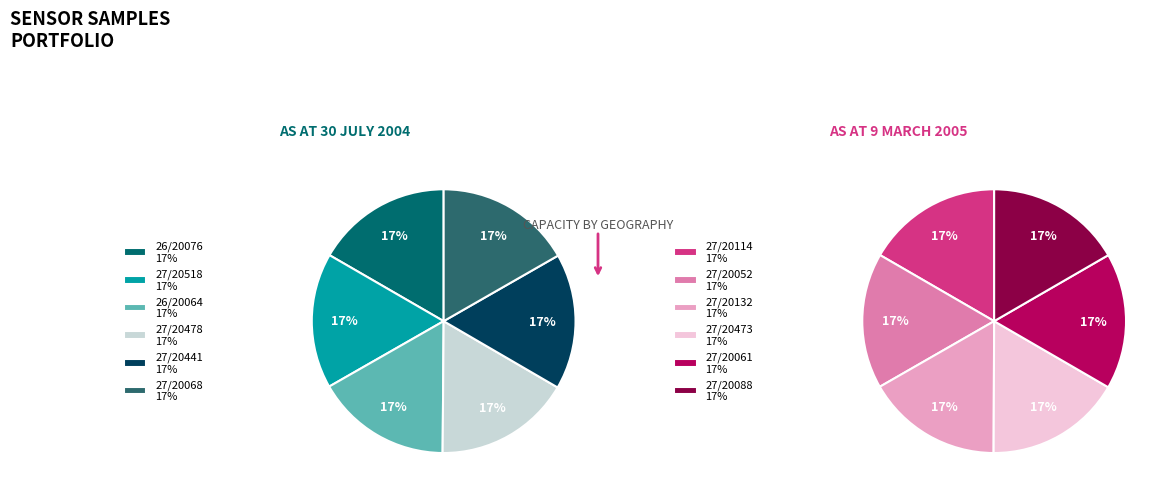

Combined, do 27/20068 and 27/20088 account for over 50%?

No